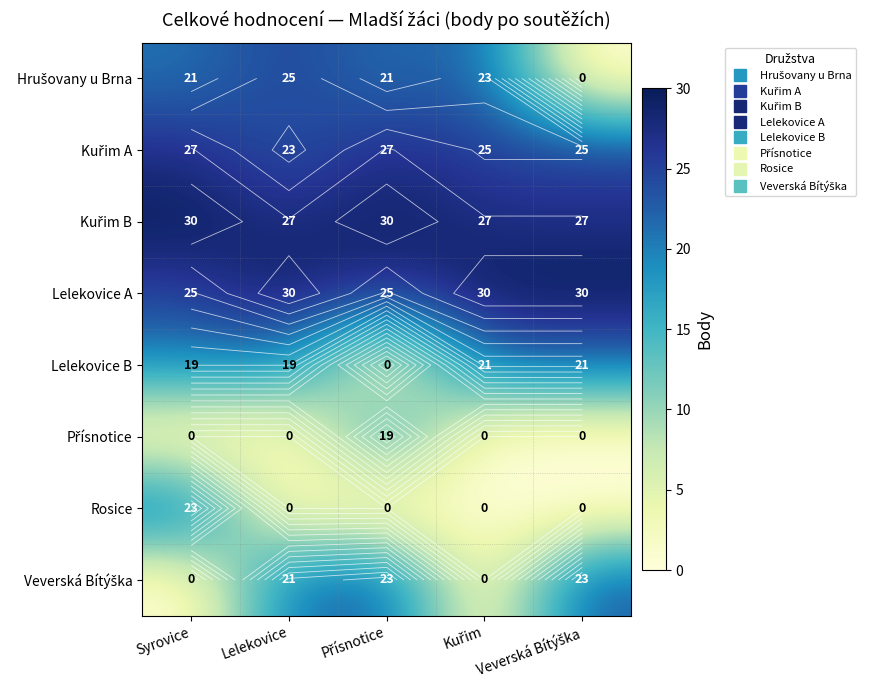

Is it true that Lelekovice A equals 30 at Kuřim?

True